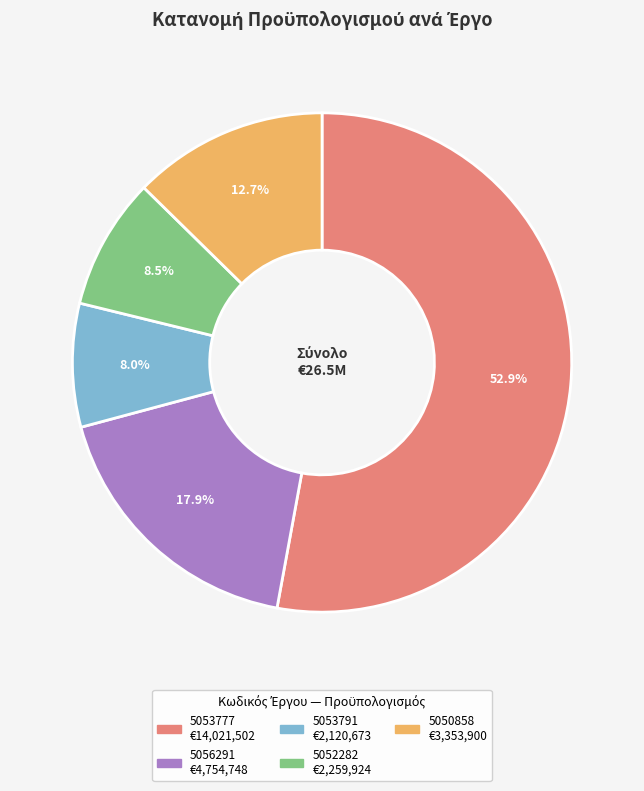

Combined, what portion of the pie is 5052282 and 5053777?

61.4%